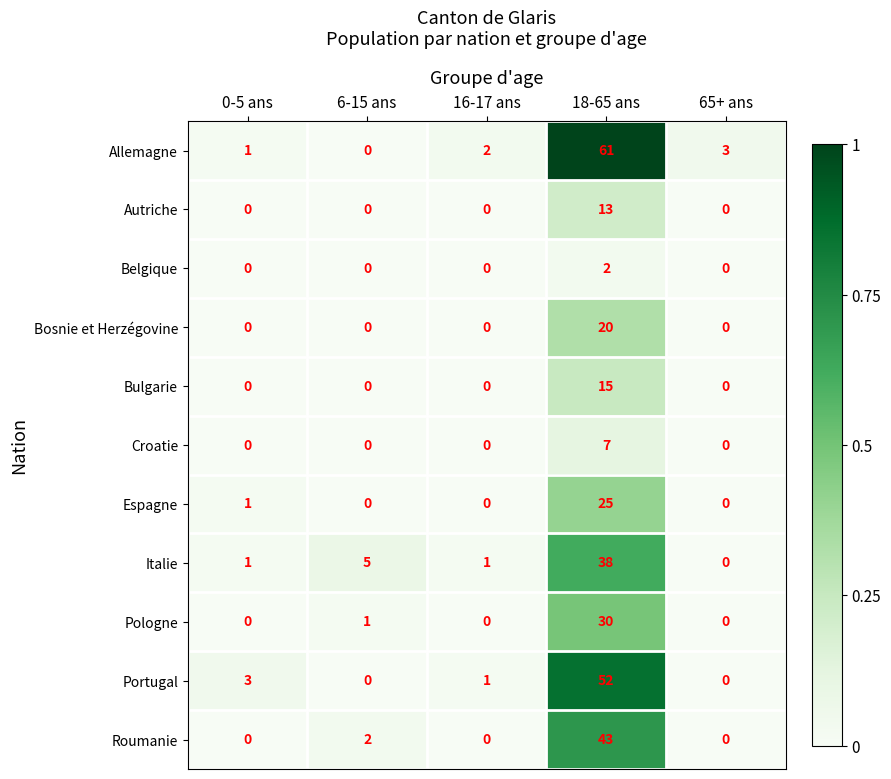

What is the difference between the highest and lowest values at 0-5 ans?

3